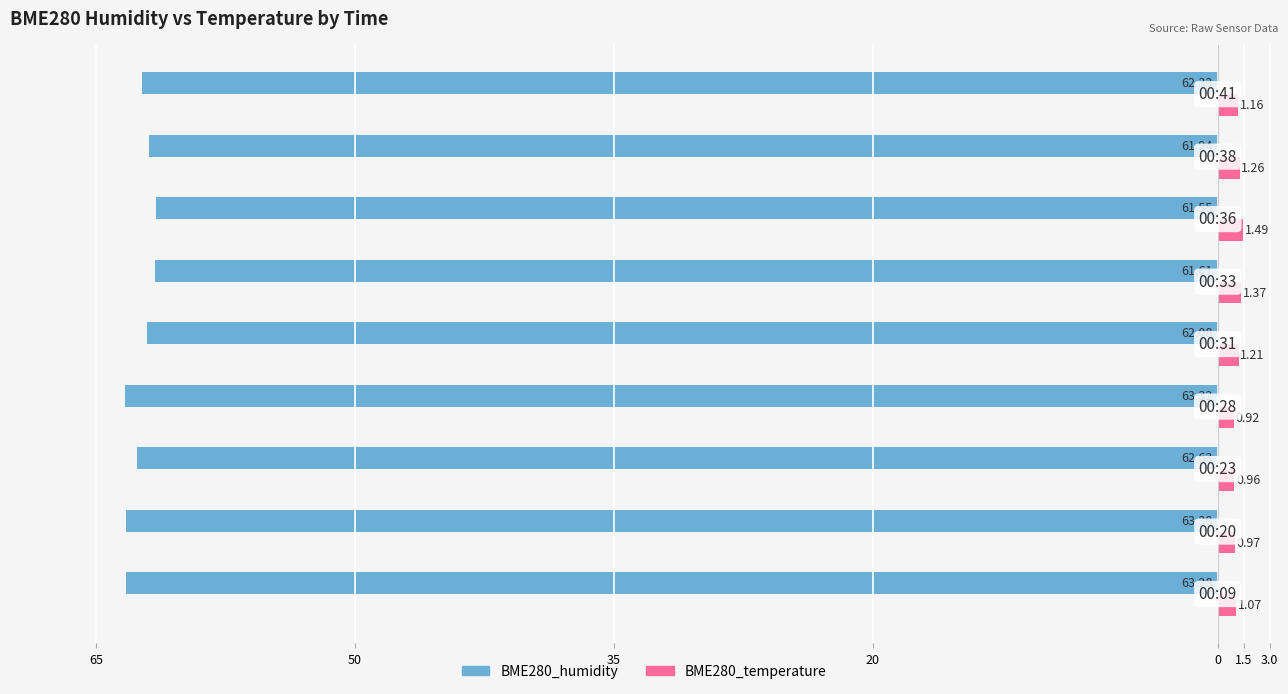

What are all the series names shown in the legend?

BME280_humidity, BME280_temperature